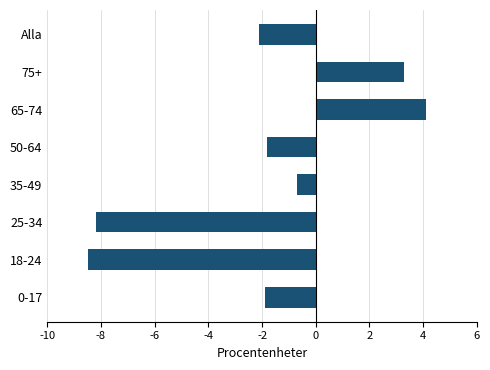

What is the average value?

-2.0